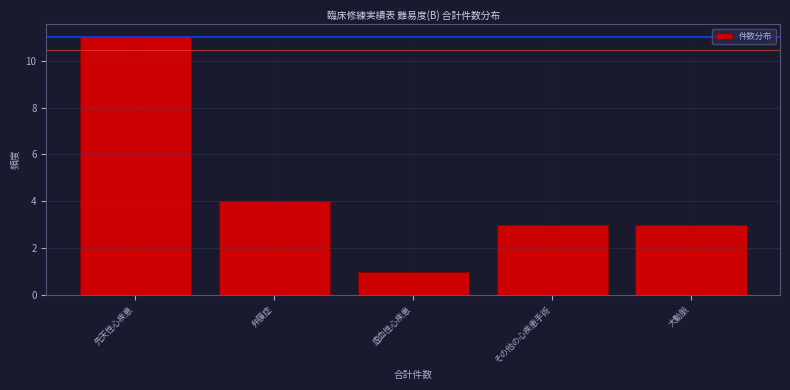

Reading right to left, transcribe all the data shown in this chart.

大動脈=3	その他の心疾患手術=3	虚血性心疾患=1	弁膜症=4	先天性心疾患=11